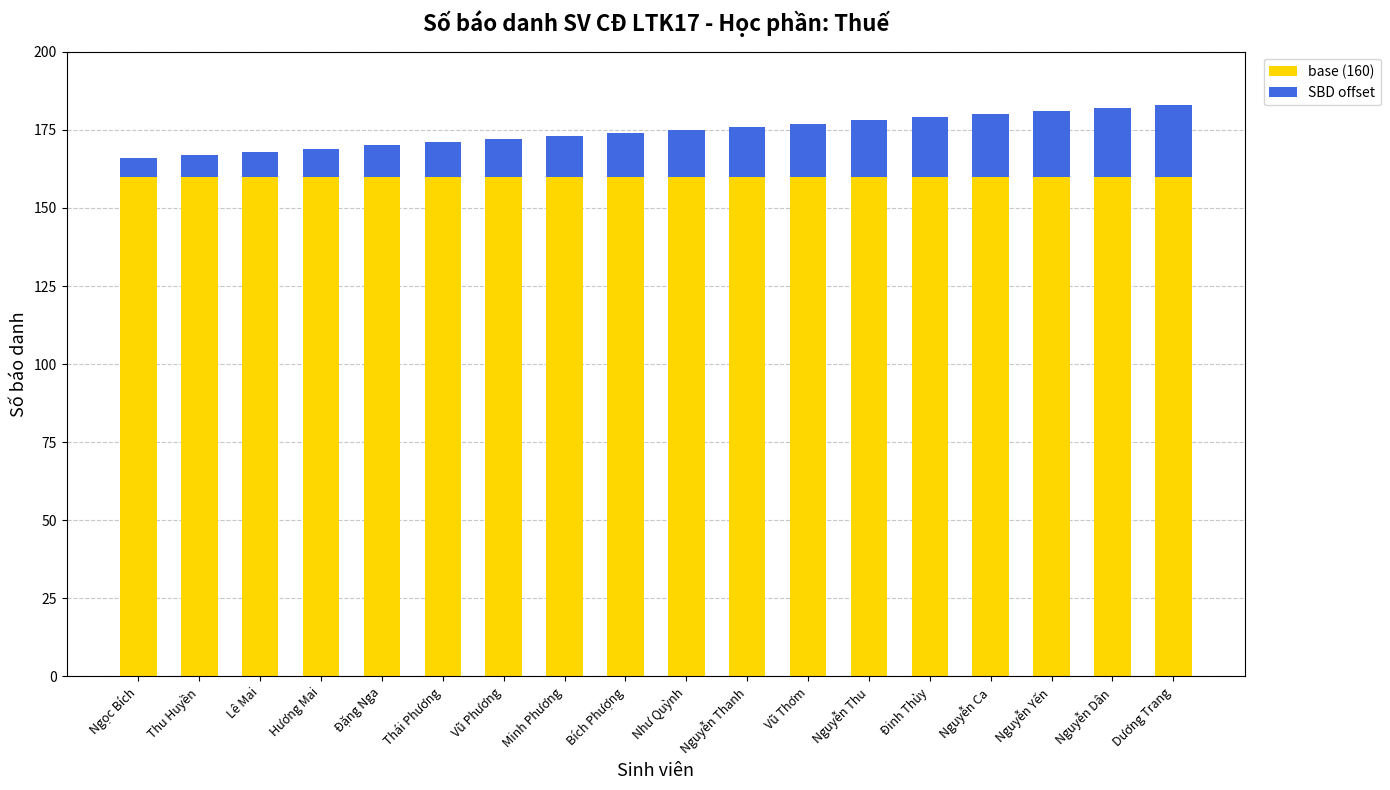

What is the total value across all series at Bích Phượng?

174